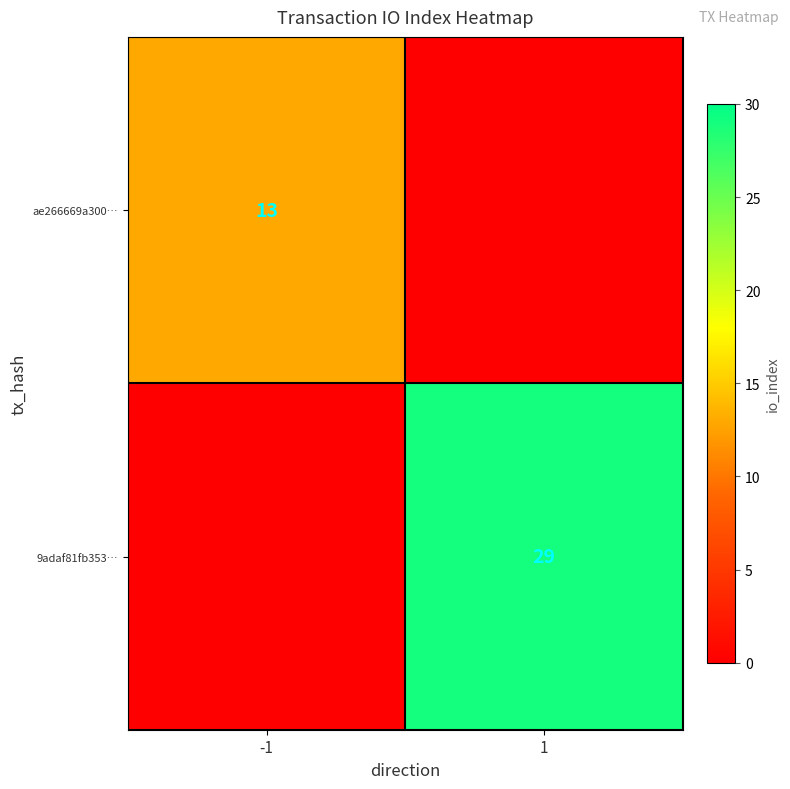

At which category is the sum across all series the highest?

1